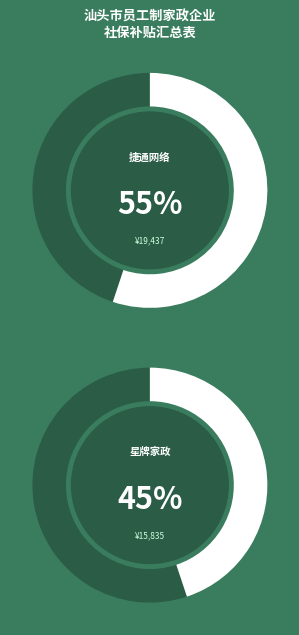

Which category has the biggest portion of the pie?

汕头市捷通网络科技有限公司